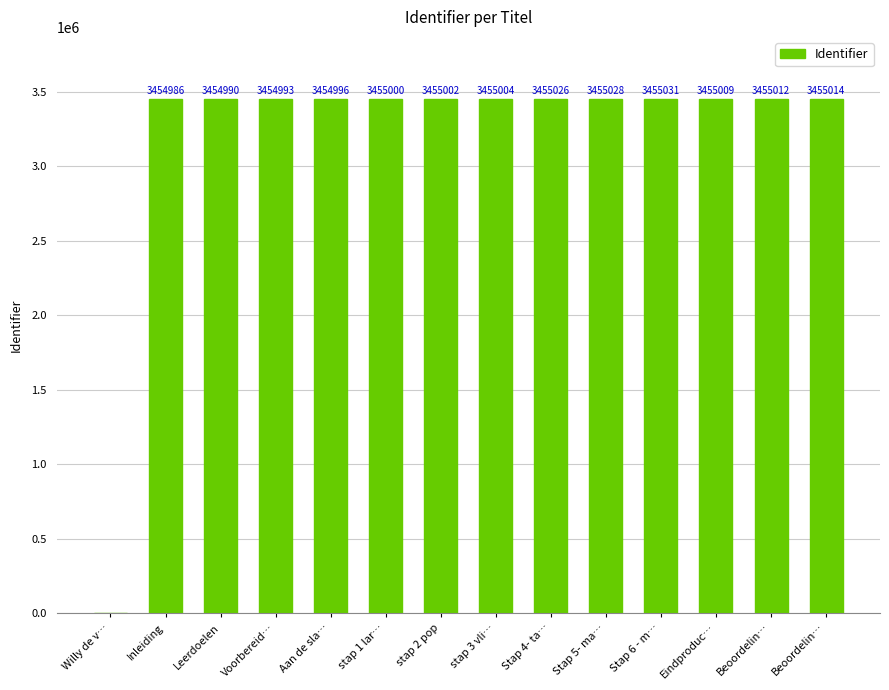

What is the label of the 4th bar from the left?

Voorbereid…